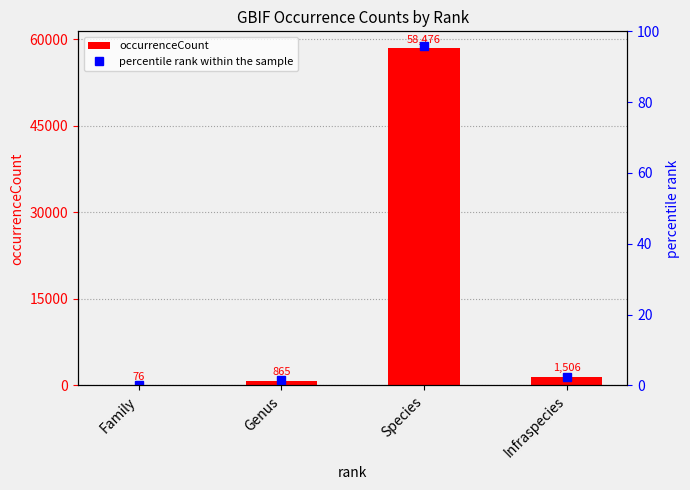

Rank the series at Genus from lowest to highest value.

percentile rank within the sample, occurrenceCount